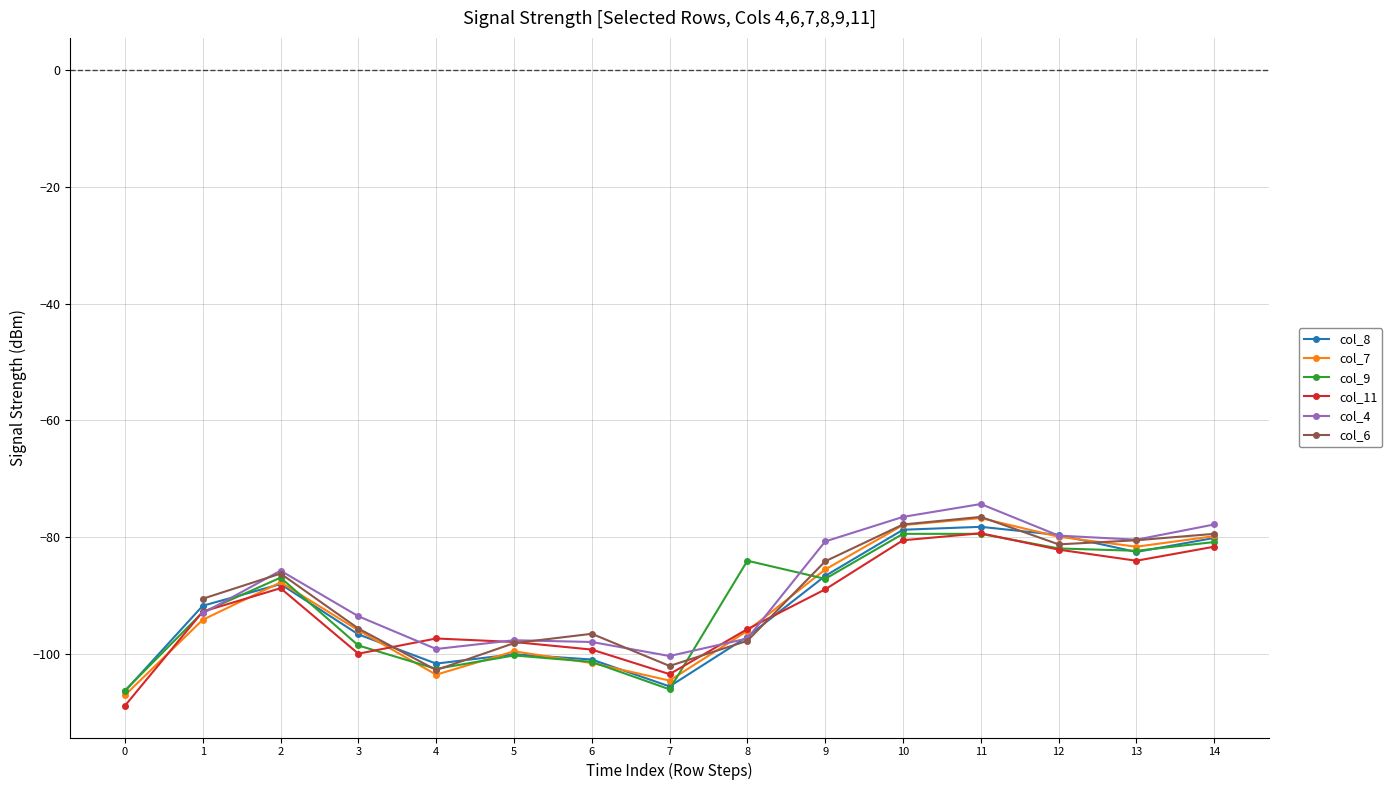

Is it true that col_9 equals -52.2 at 14?

False